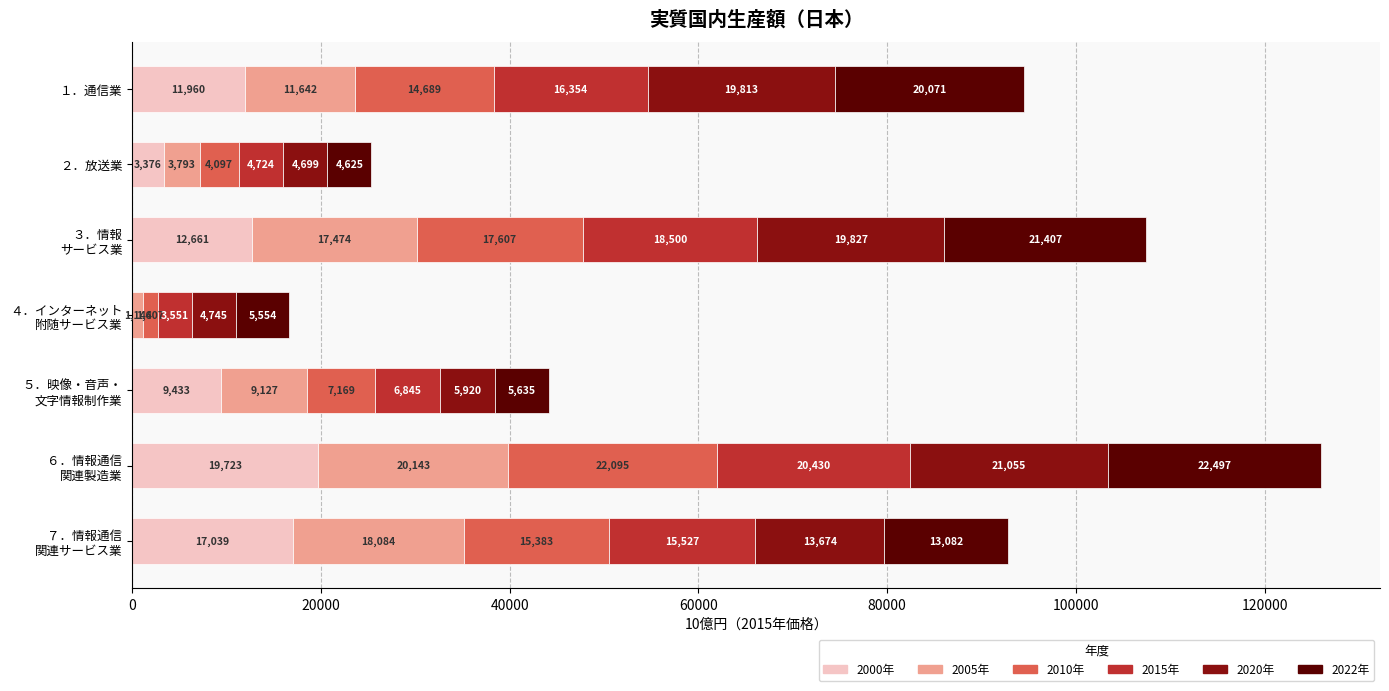

What is the highest value of the 2000年 series?

19723.1